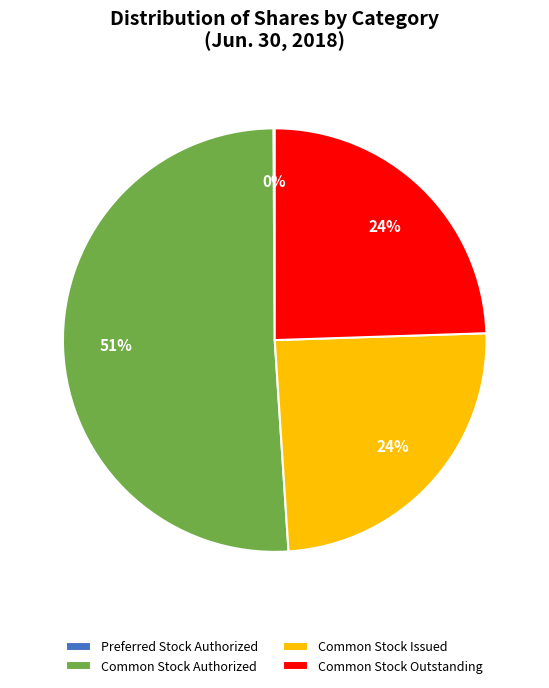

What percentage is the Common Stock Issued slice, to the nearest percent?

24%